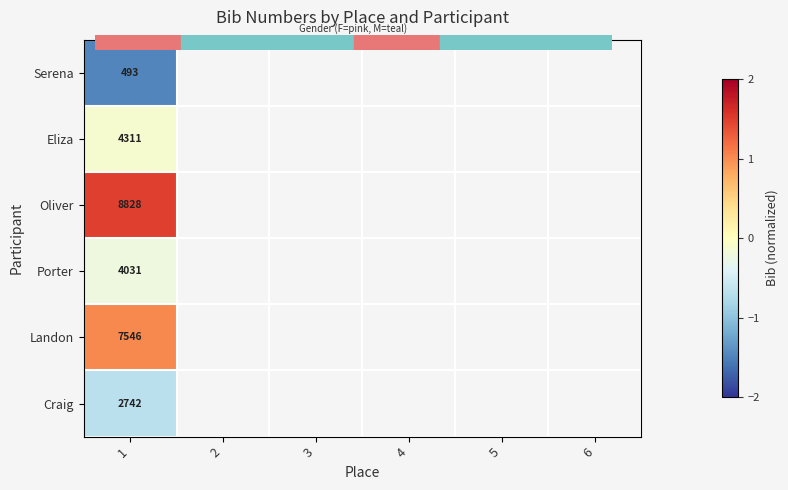

What is the highest value of the Craig series?

-0.7